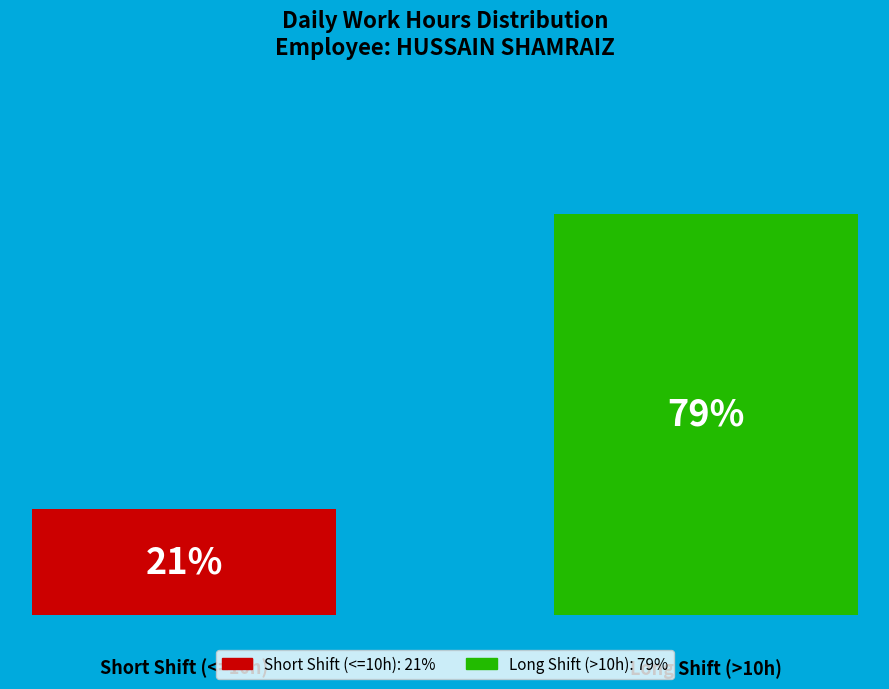

How many bars are there in each group?

2